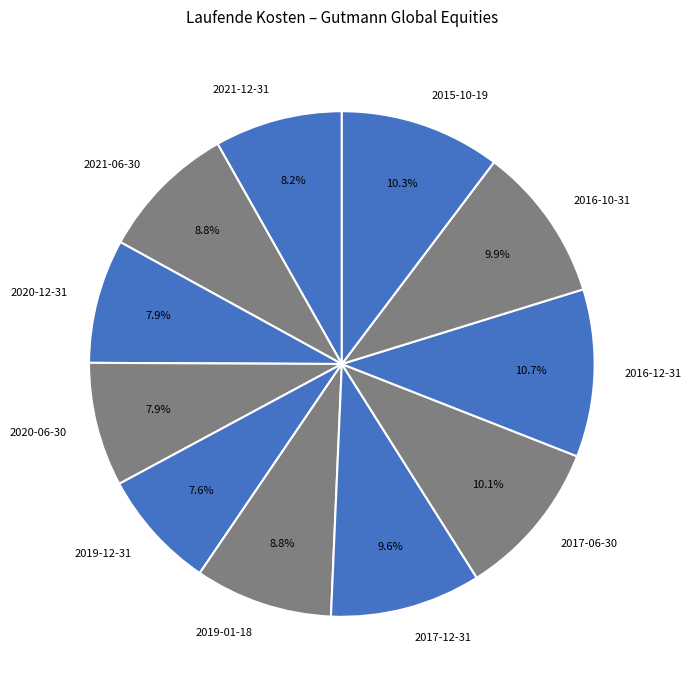

Approximately how many times larger is the value at 2021-12-31 compared to 2020-12-31?

1.0